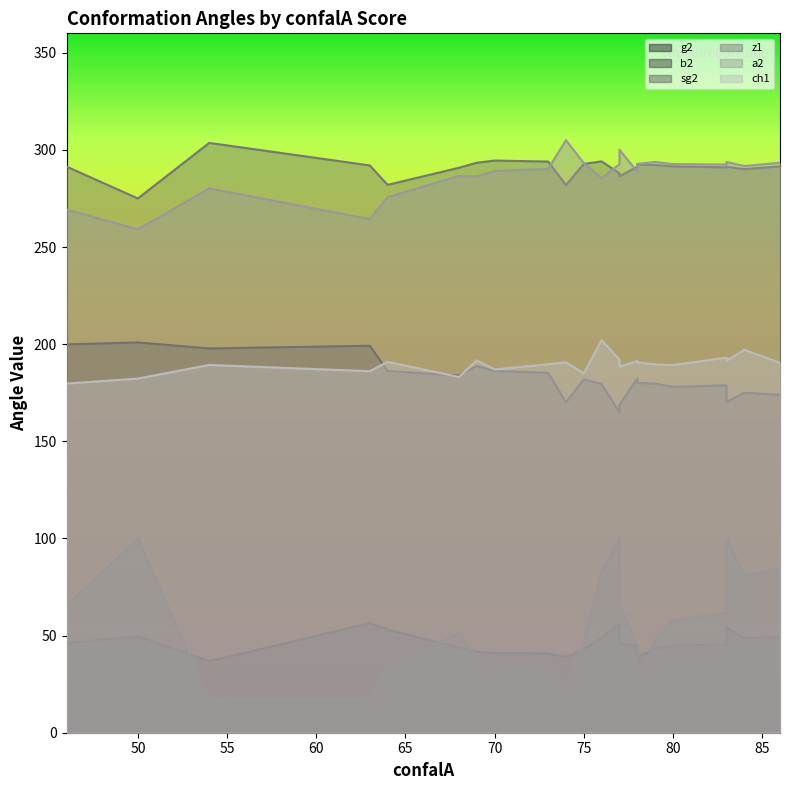

The value of b2 at 76 is 64.7. True or false?

False